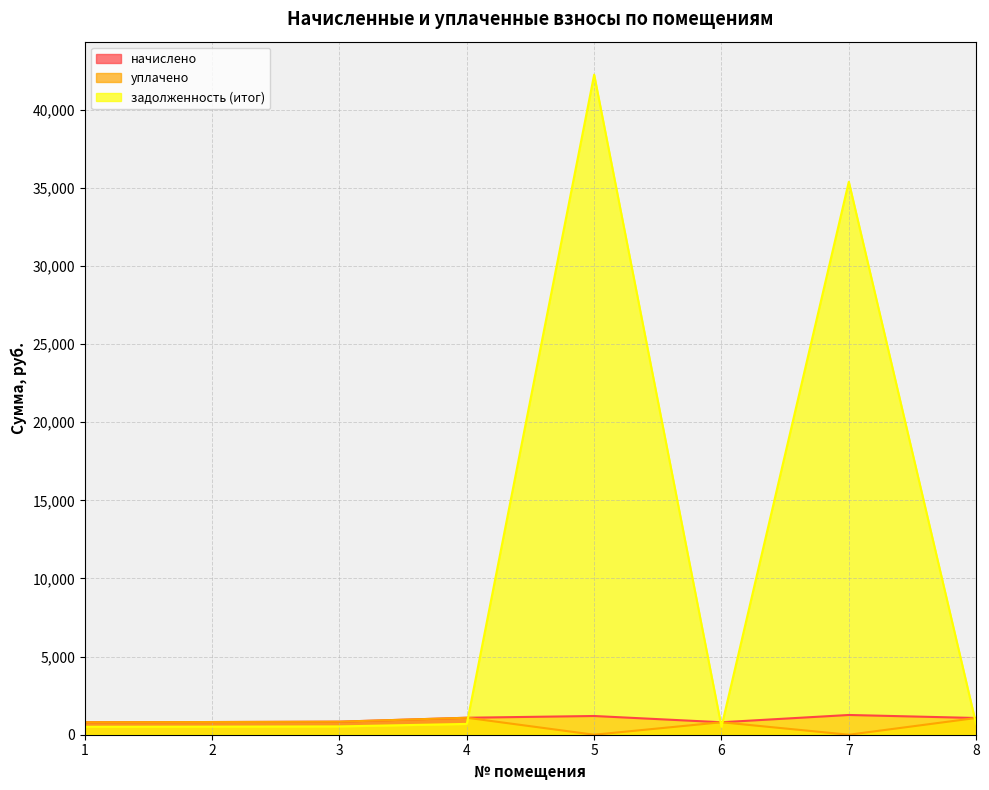

What is the value of the задолженность (итог) point at the 7th from the left?

35382.4